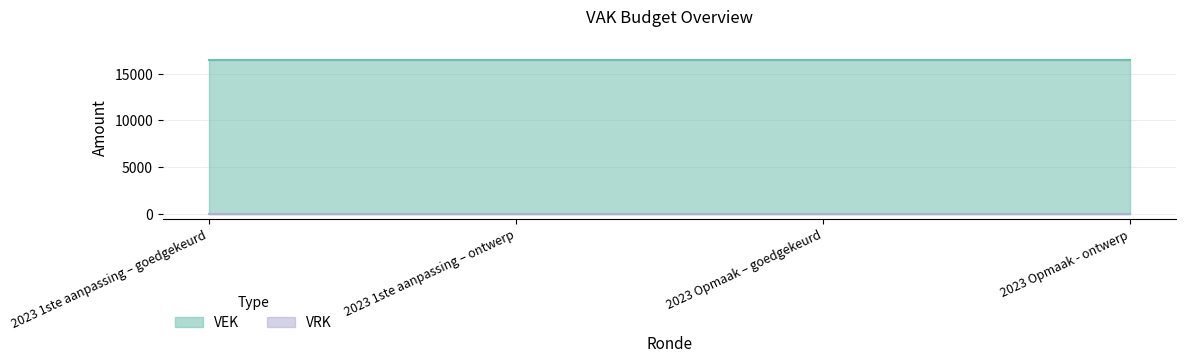

The VRK series shows 0 at 2023 Opmaak - ontwerp. True or false?

True